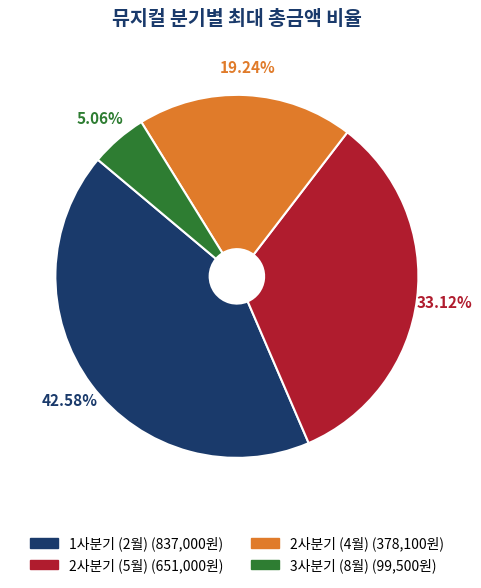

Does any single category account for the majority?

No